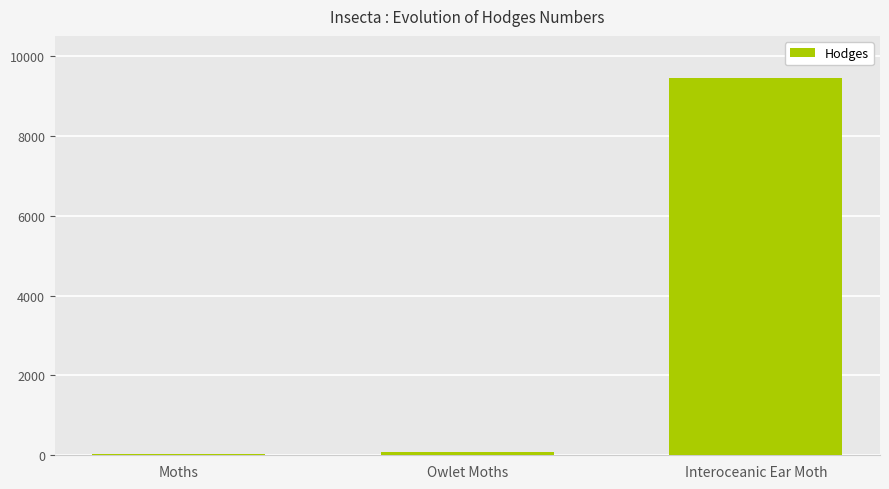

The chart shows a value of 4613.9 at Interoceanic Ear Moth. True or false?

False